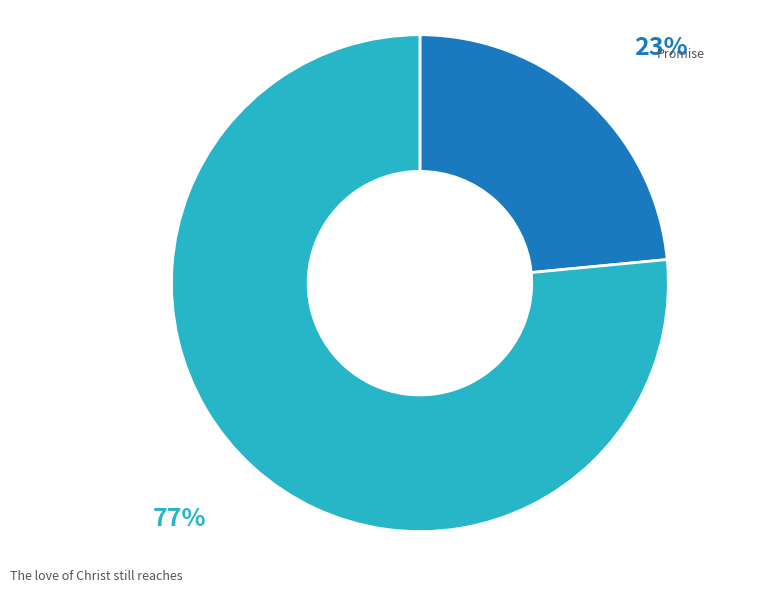

Is there a majority slice in this chart?

Yes